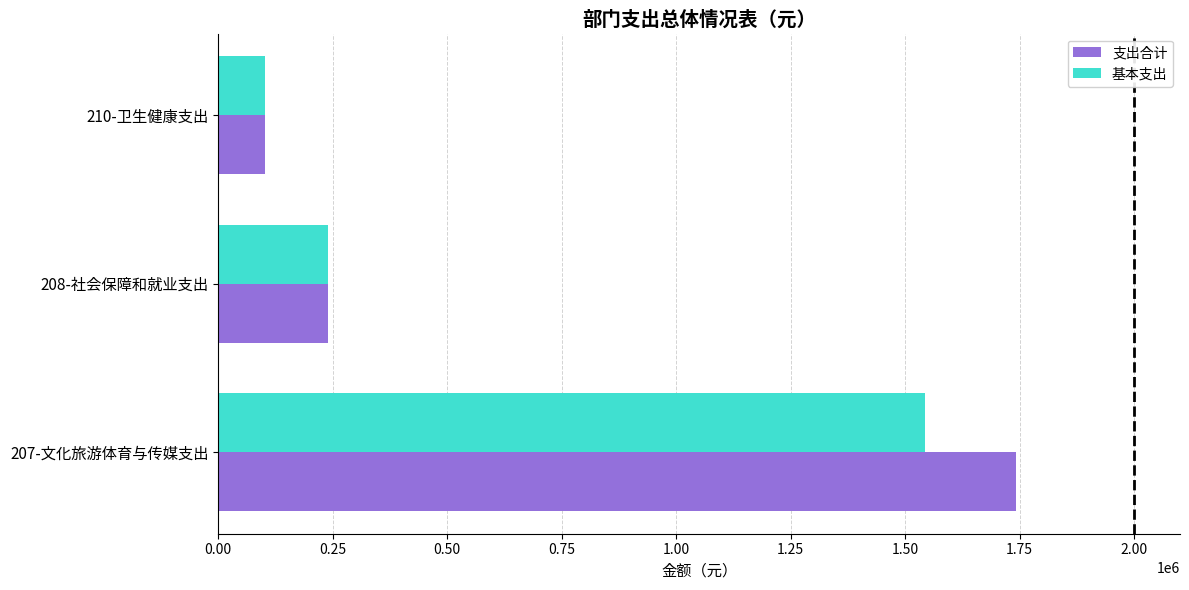

Which series has the widest spread of values?

支出合计